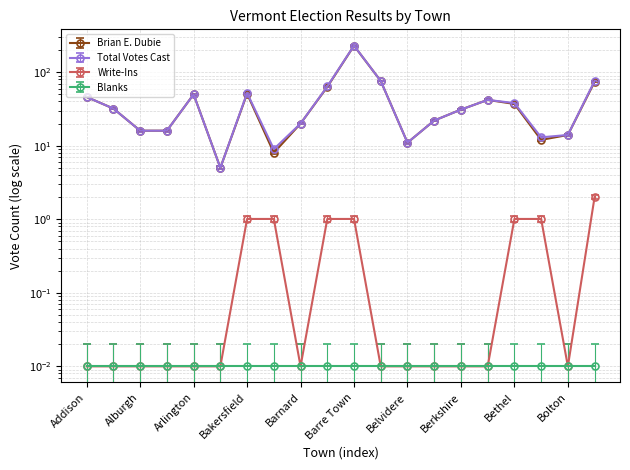

What is the difference between the second highest and second lowest values in the Brian E. Dubie series?

68.0